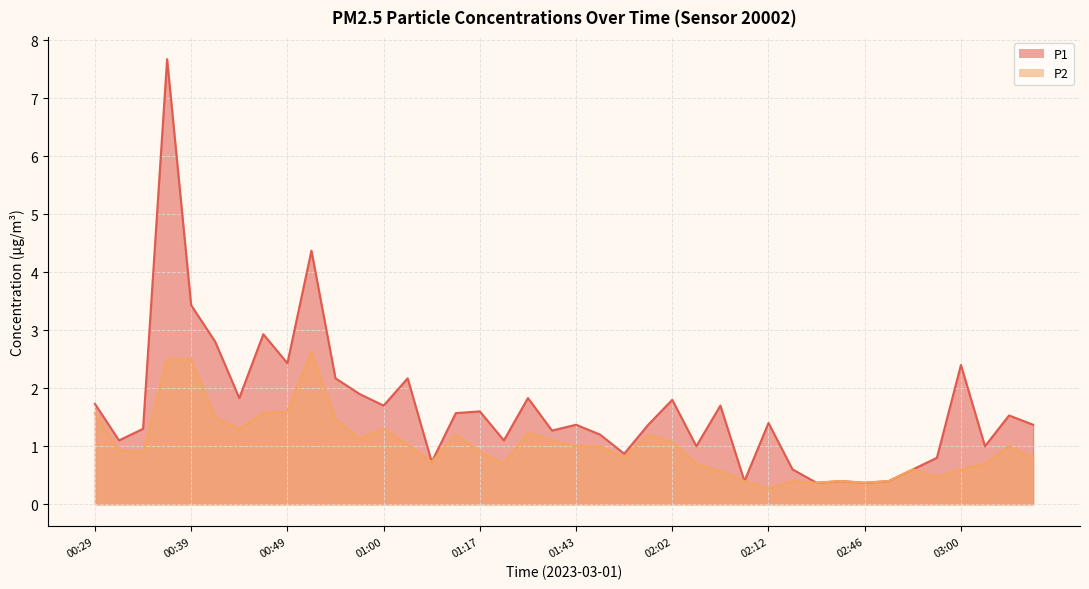

True or false: P2 and P1 cross at least once.

False